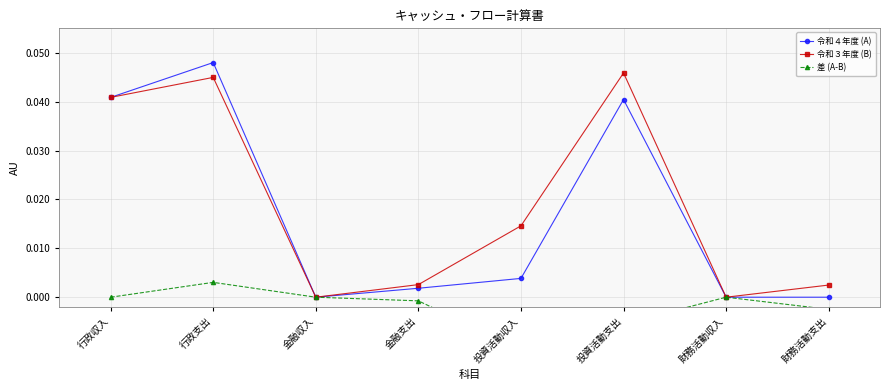

How many interior local valleys does the 令和４年度 (A) series have?

1